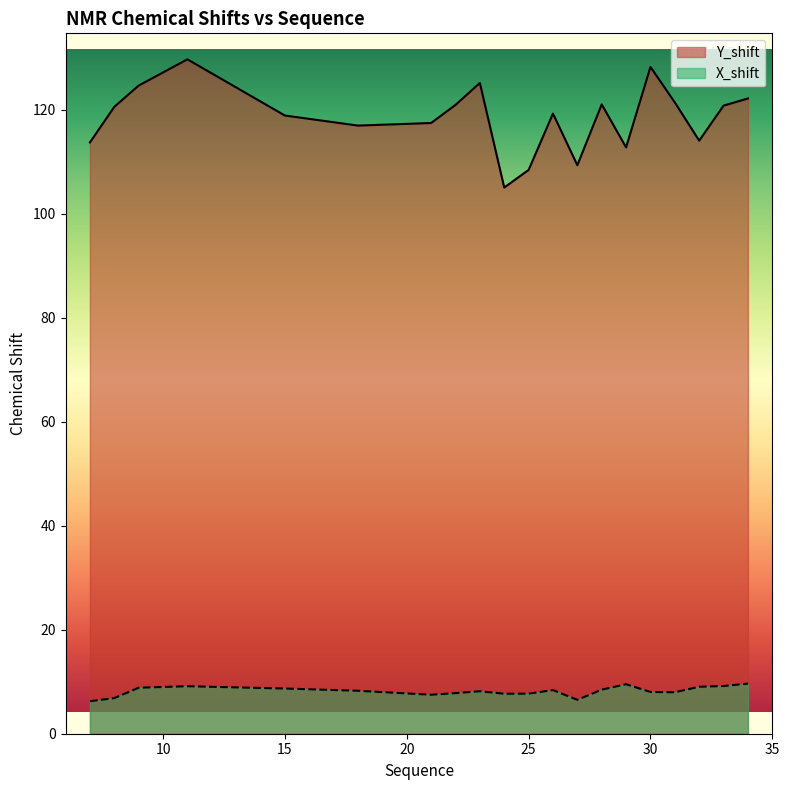

Does the chart have visible grid lines?

No